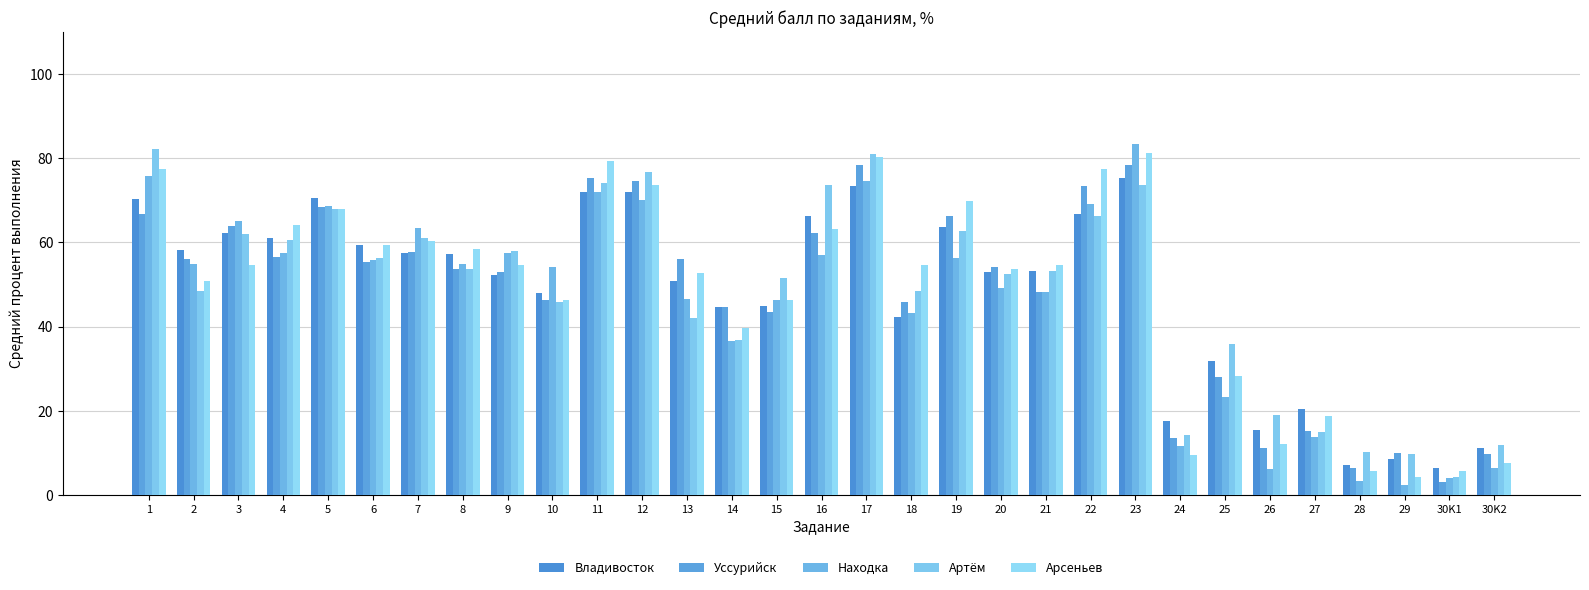

What is the value of the Арсеньев bar at the 30th from the left?

5.7